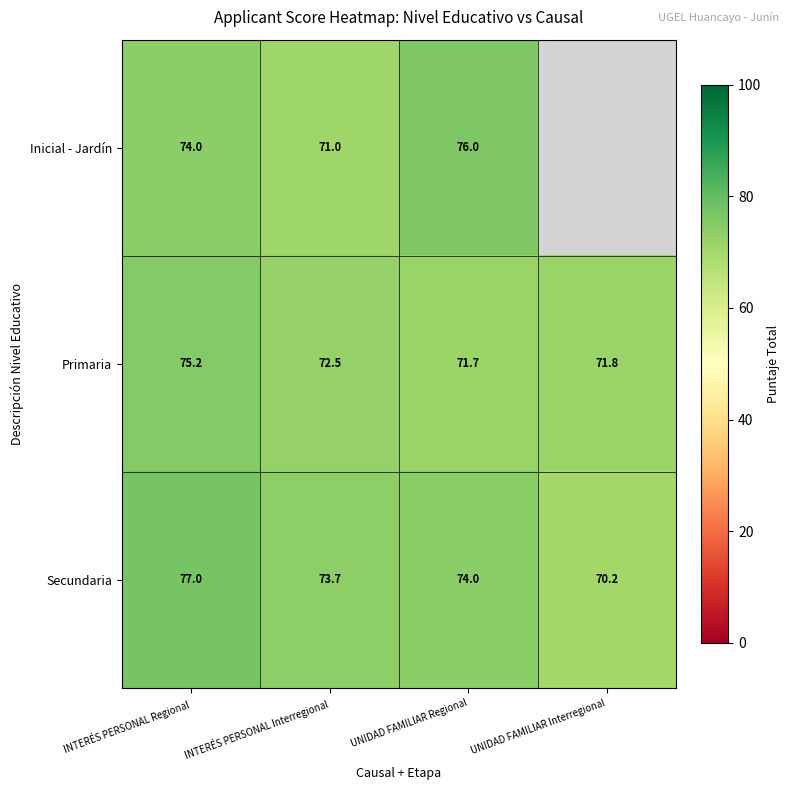

What is the maximum value for Secundaria?

77.0